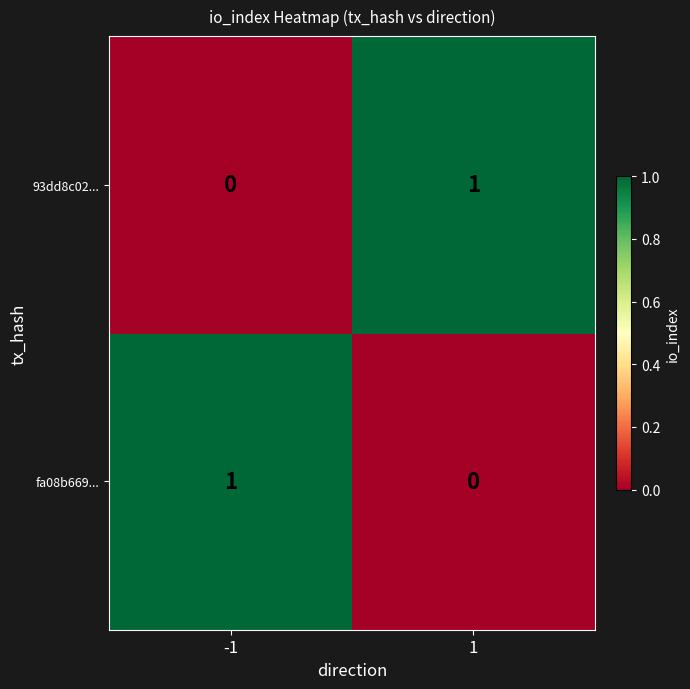

What is the difference between the highest and lowest values at 1?

1